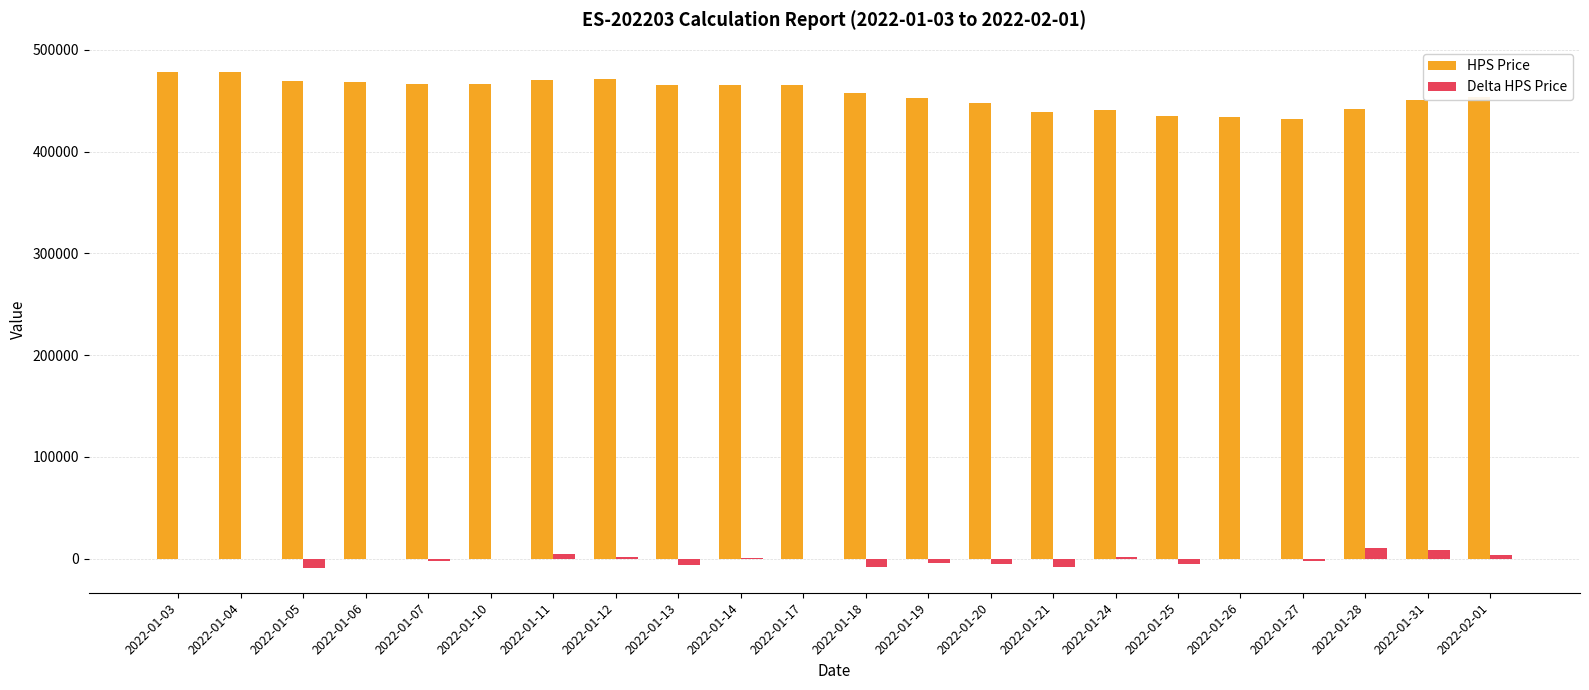

What are all the series names shown in the legend?

HPS Price, Delta HPS Price